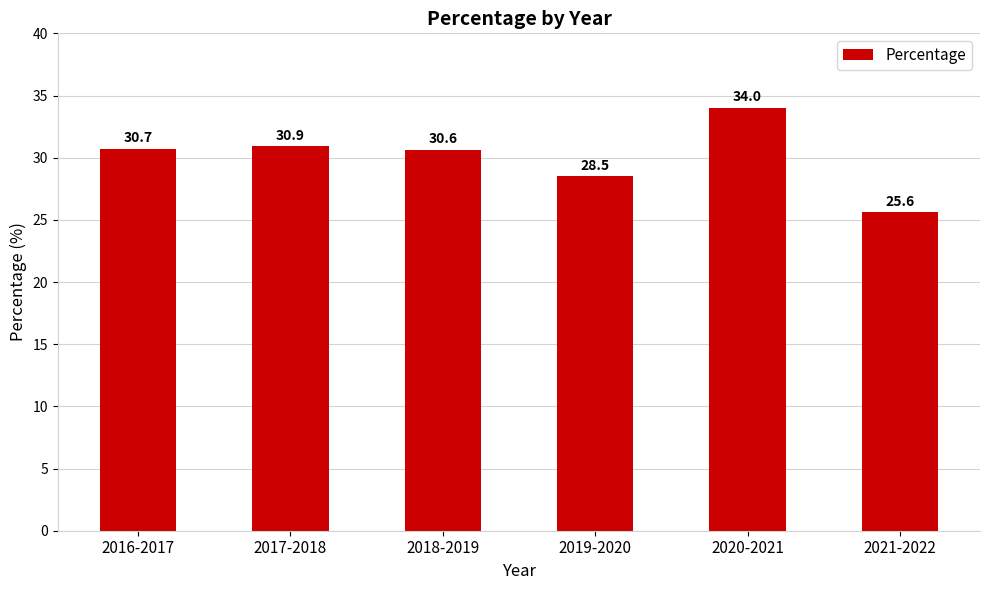

What is the value of the 6th bar from the left?

25.6